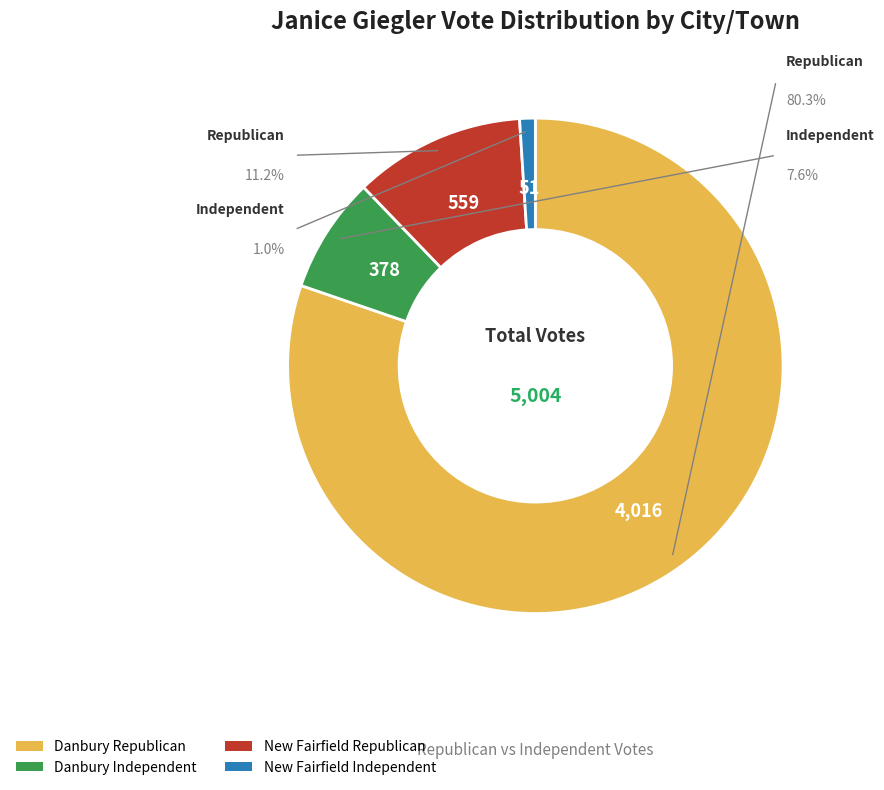

True or false: New Fairfield accounts for 12% of the total.

True